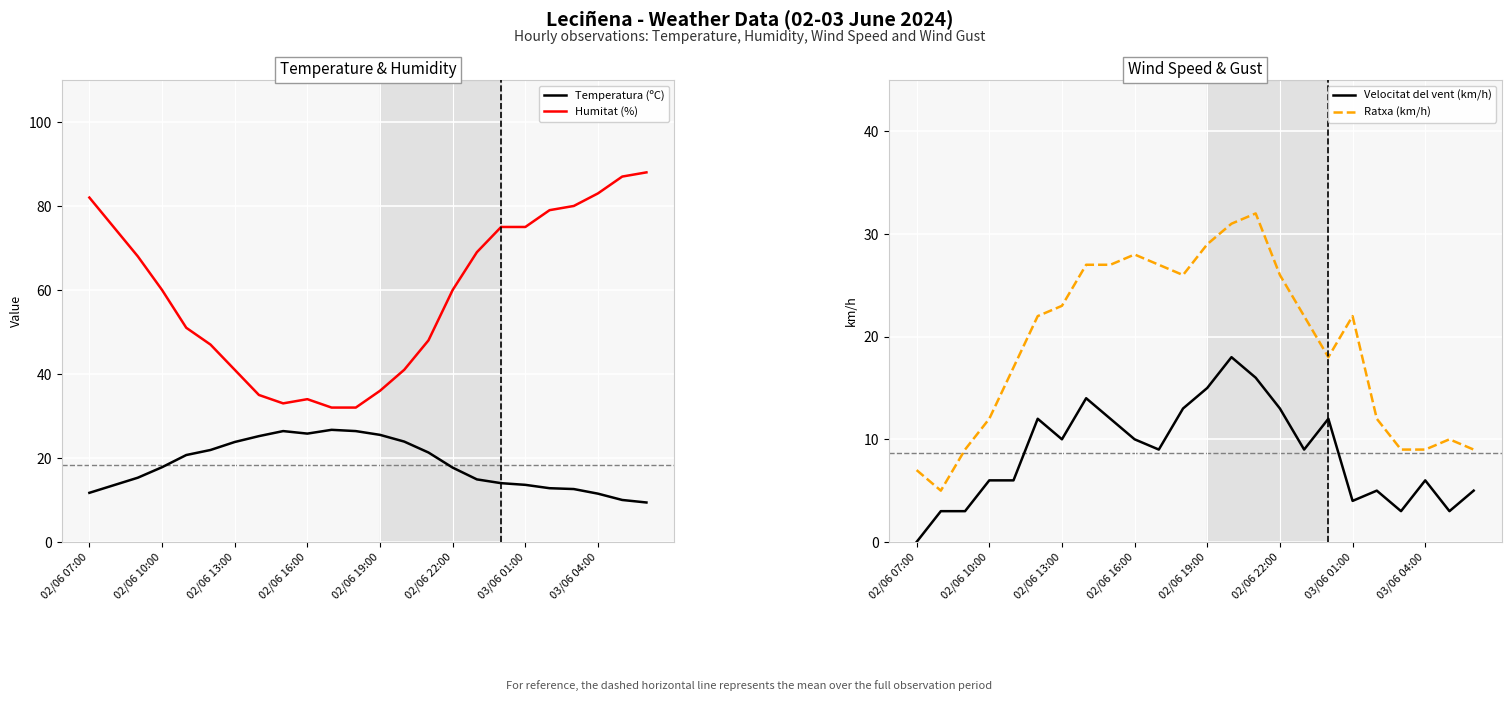

How many times do Ratxa (km/h) and Temperatura (ºC) cross each other?

6